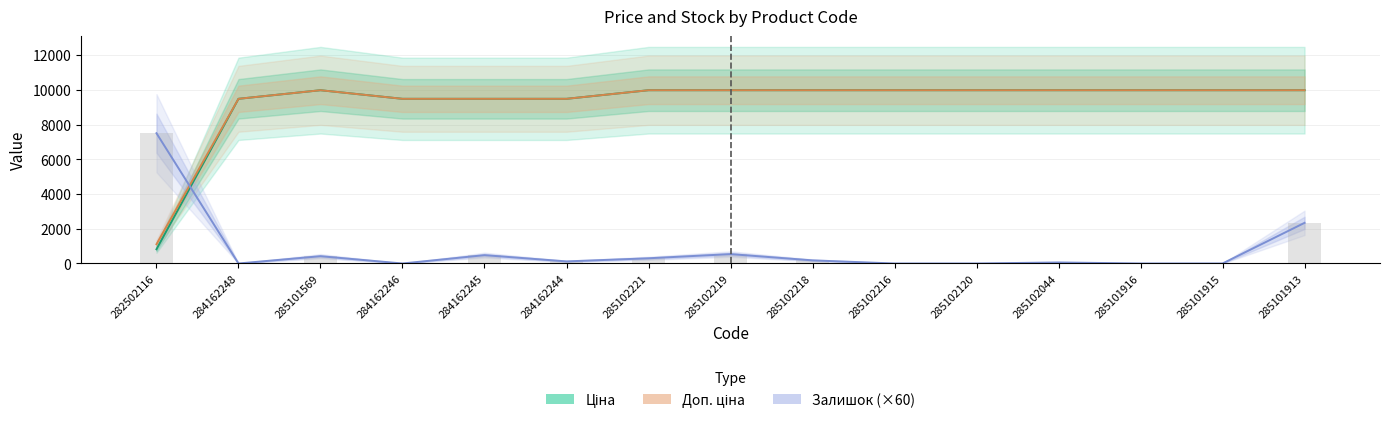

True or false: Доп. ціна has a value of 9975.0 at 285102044.

True